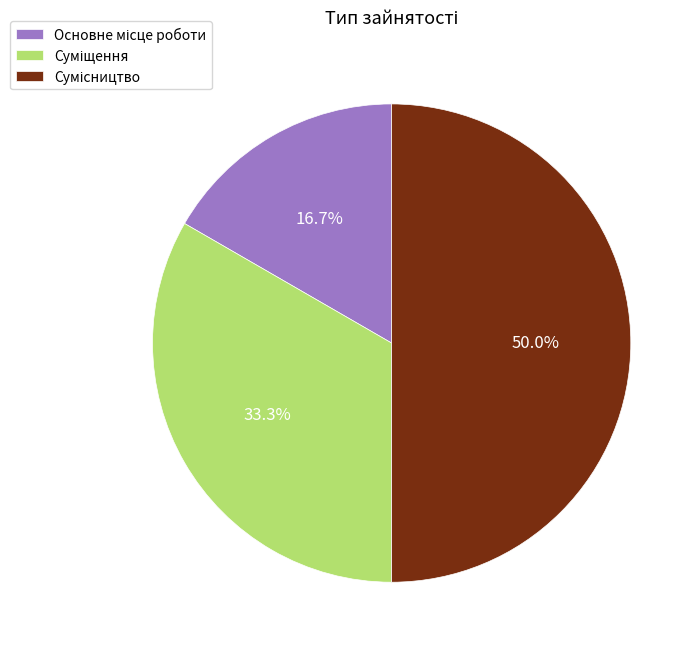

What is the ratio of the value at Основне місце роботи to the value at Суміщення?

0.5